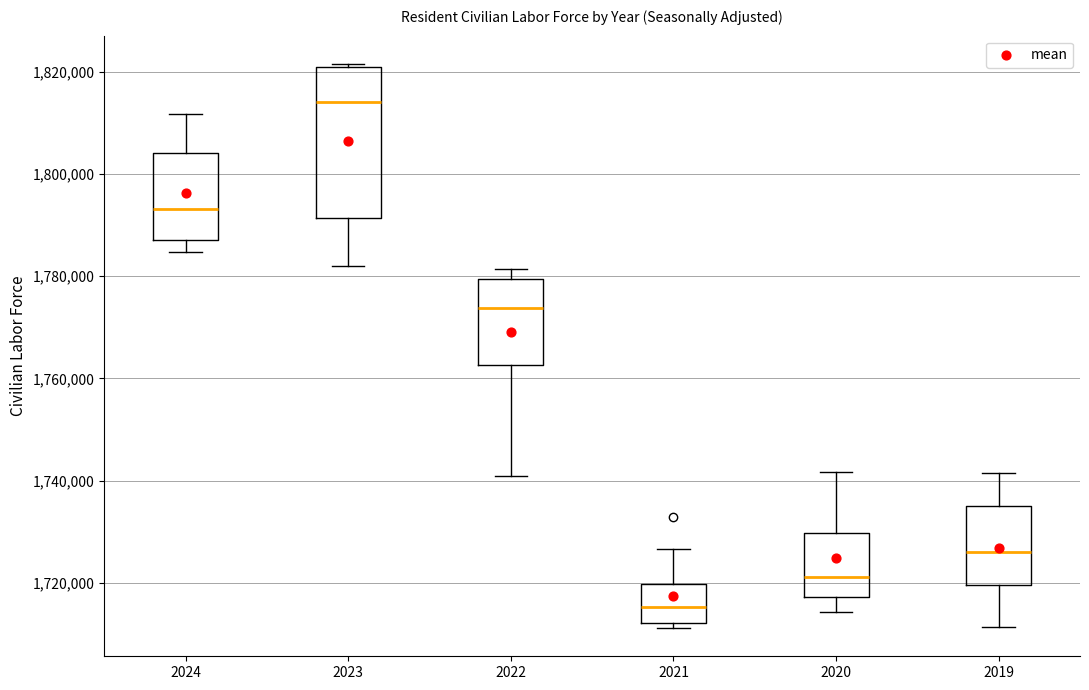

Which box is the tallest, from its lower edge to its upper edge?

2023